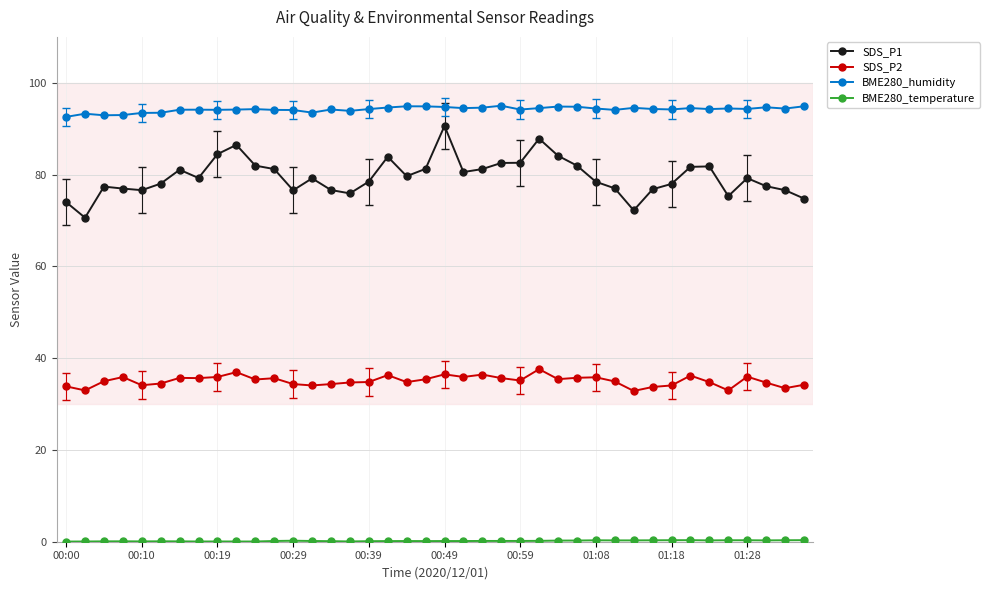

What is the sum of all BME280_humidity values?

3767.7